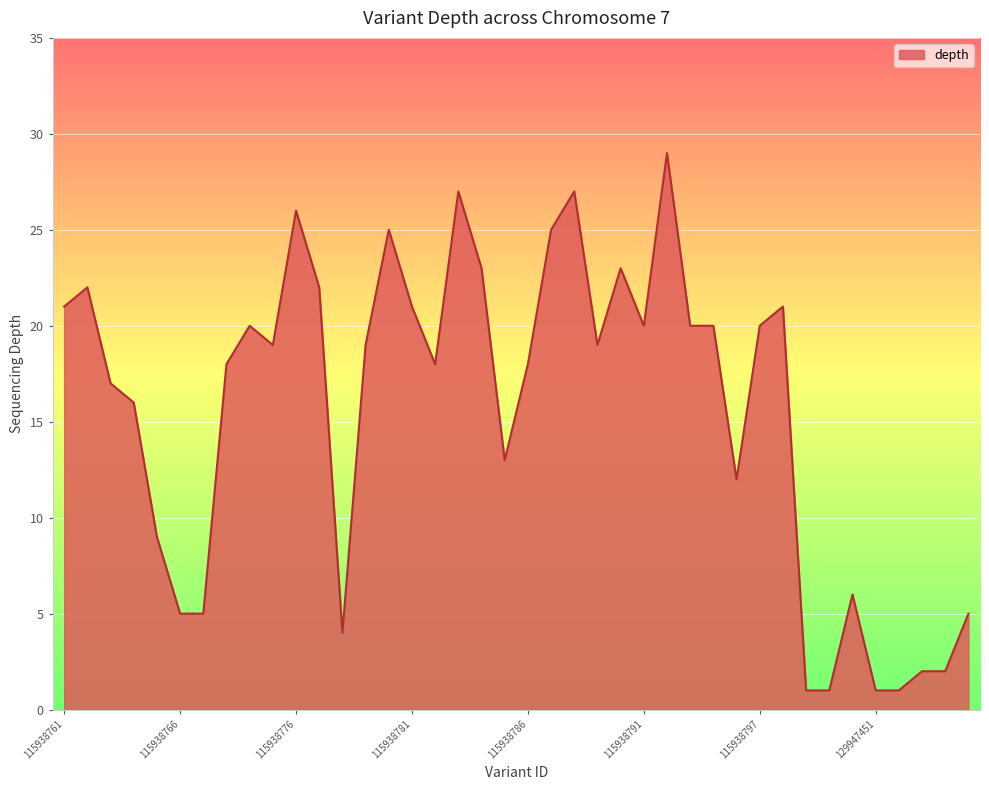

What is the difference between the maximum and minimum values?

28